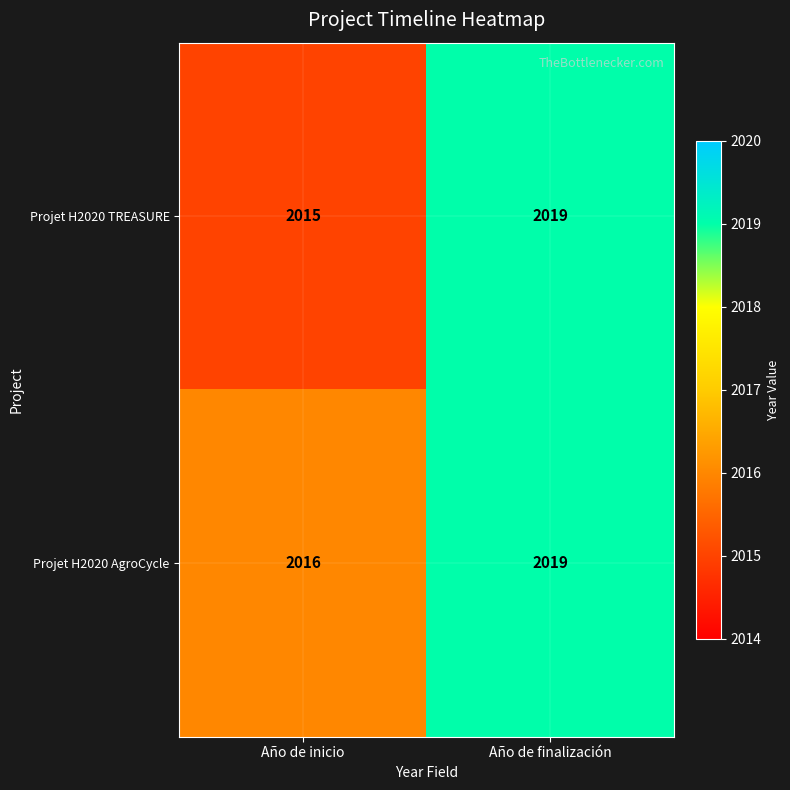

True or false: Projet H2020 TREASURE has a value of 2740 at Año de finalización.

False